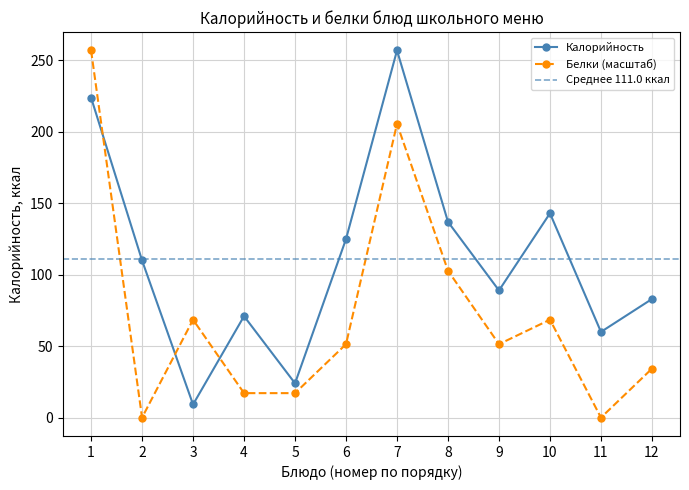

At which category does Калорийность reach its first local peak?

4